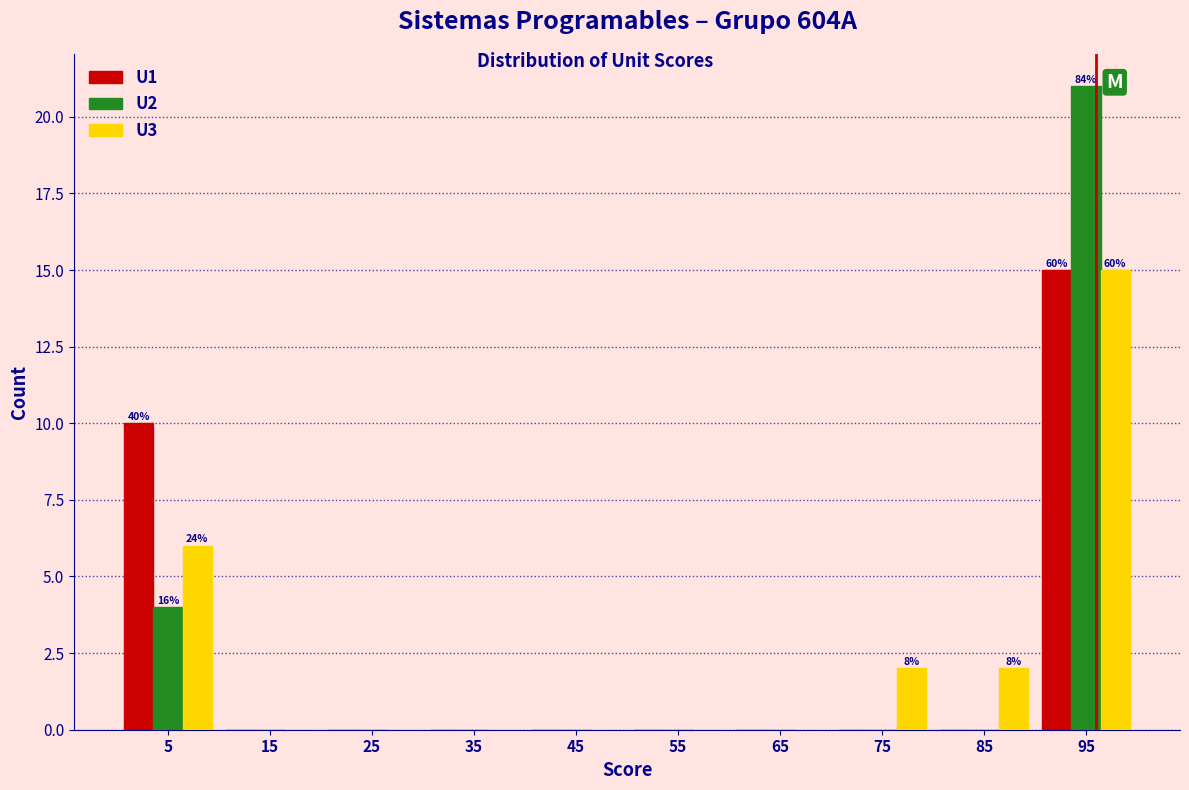

In the U2 series, which range on the x-axis has the tallest bar?

90 to 100